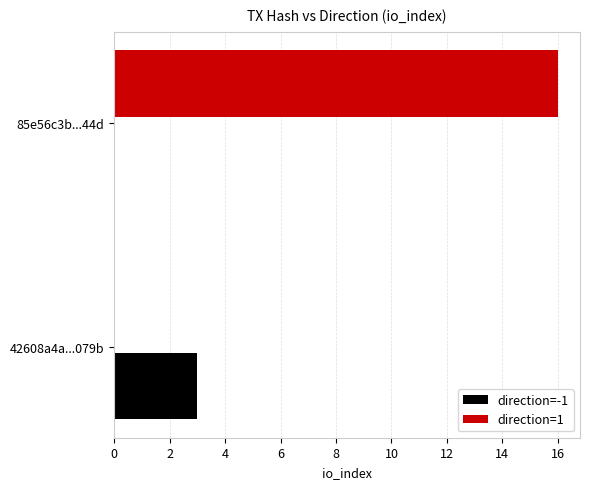

What is the greatest value displayed?

16